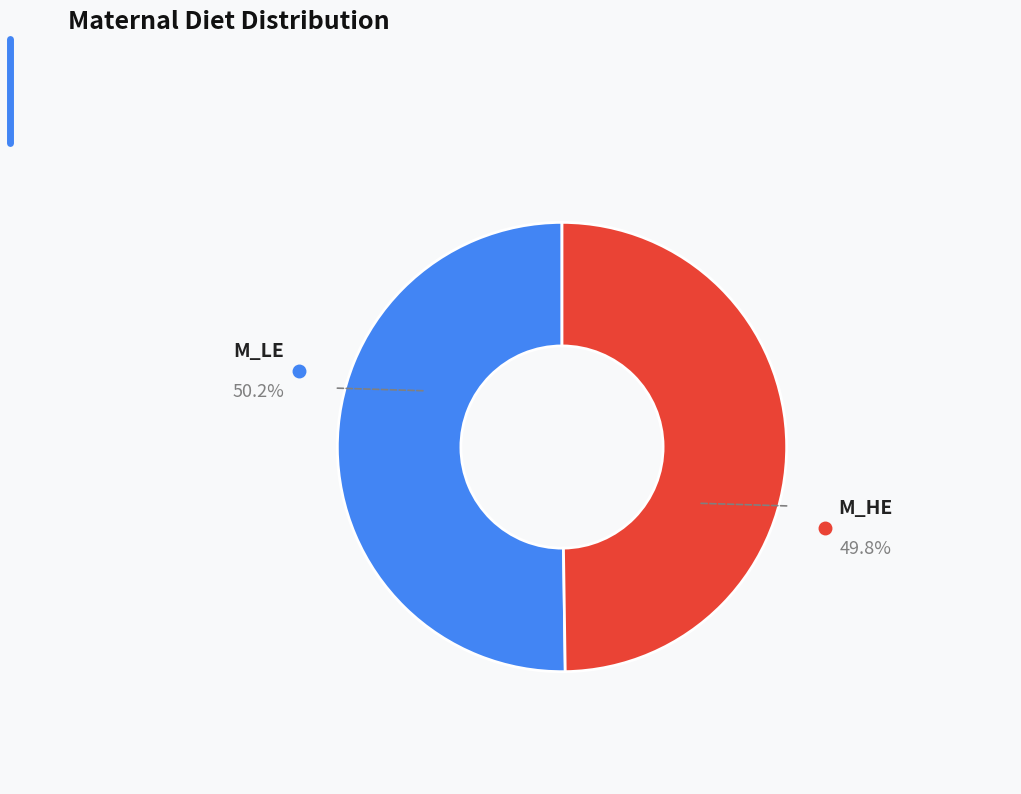

How many slices are in this pie chart?

2